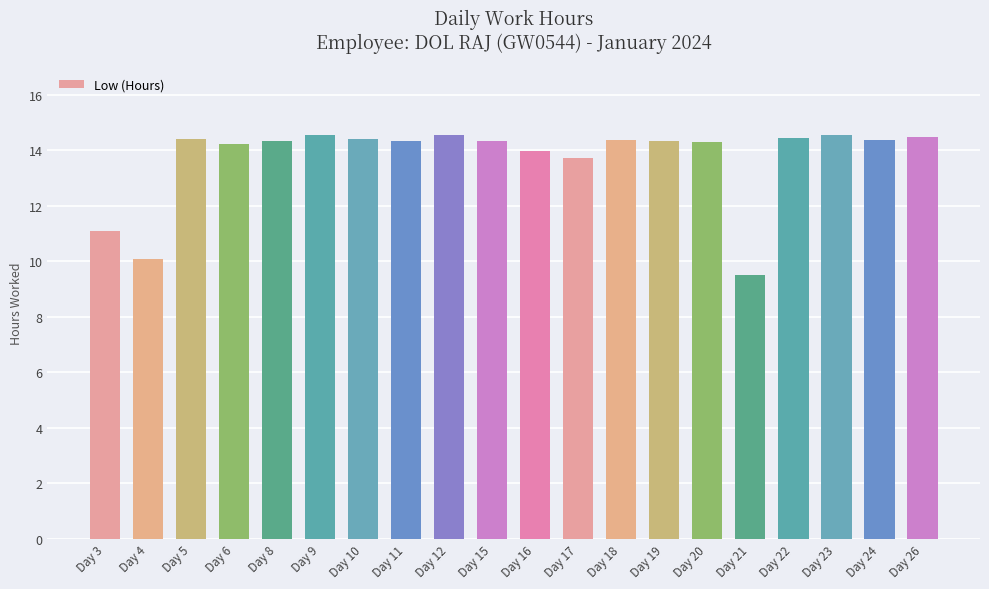

What is the minimum value shown in the chart?

9.5